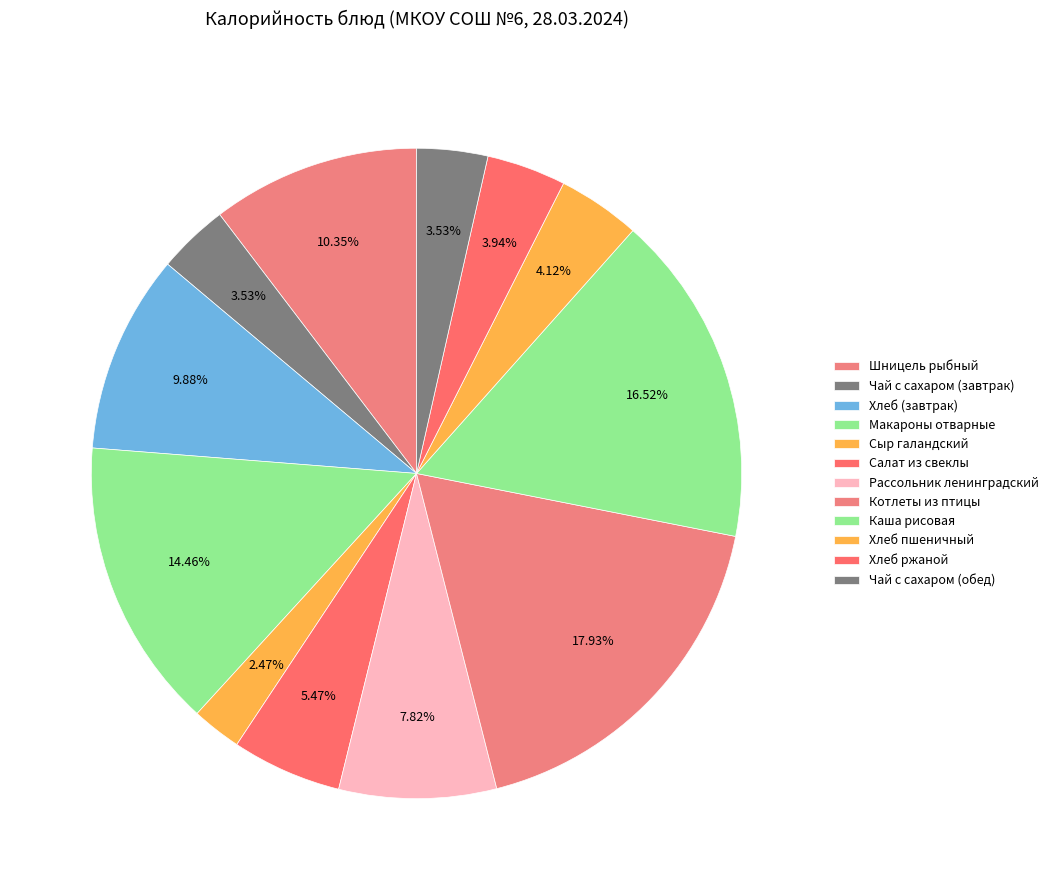

How many slices are in this pie chart?

12